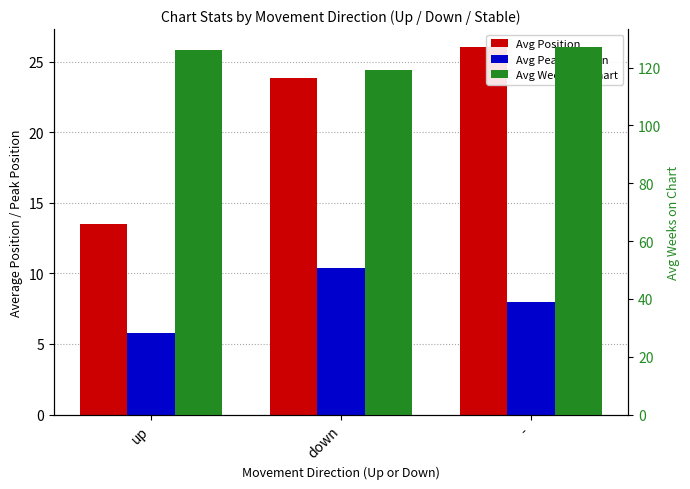

At how many categories does at least one series exceed 15?

3